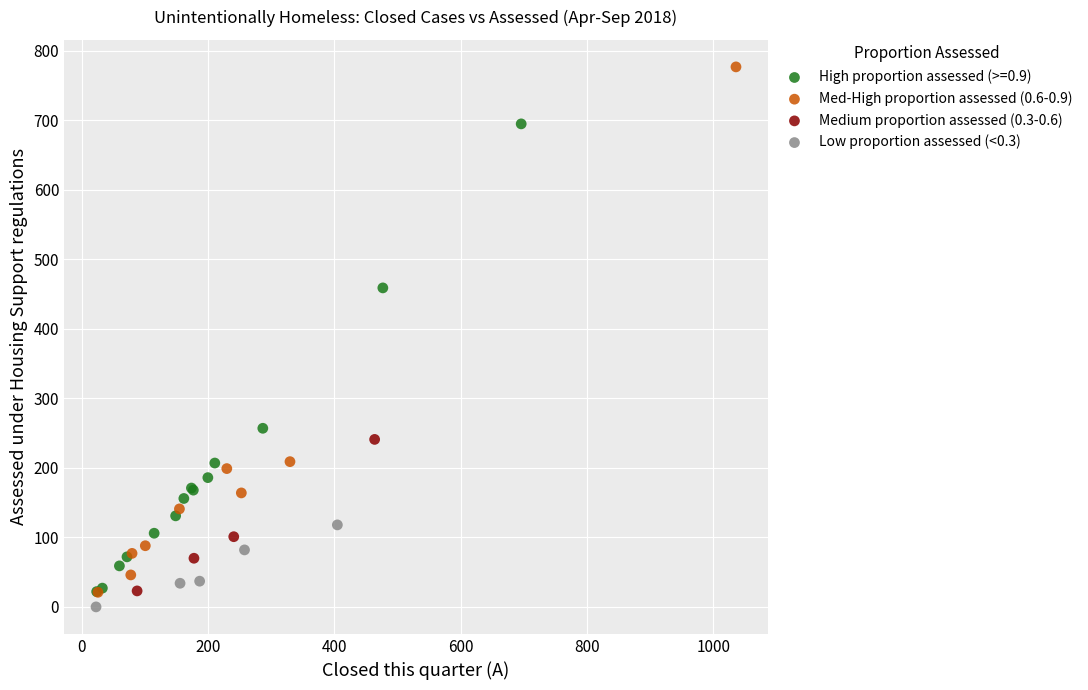

Which series contains the highest Y value?

Med-High proportion assessed (0.6-0.9)